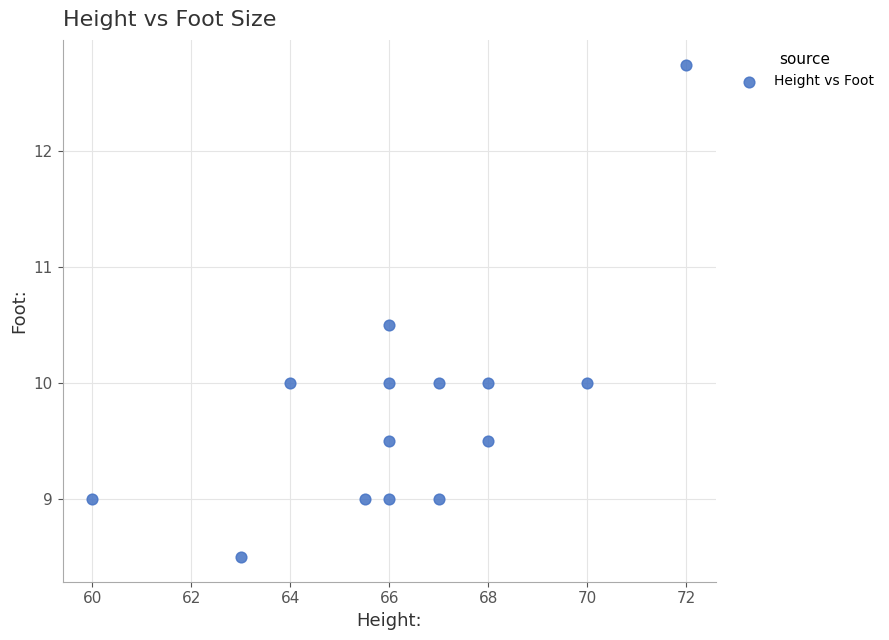

What is the range of X values (max minus min)?

12.0